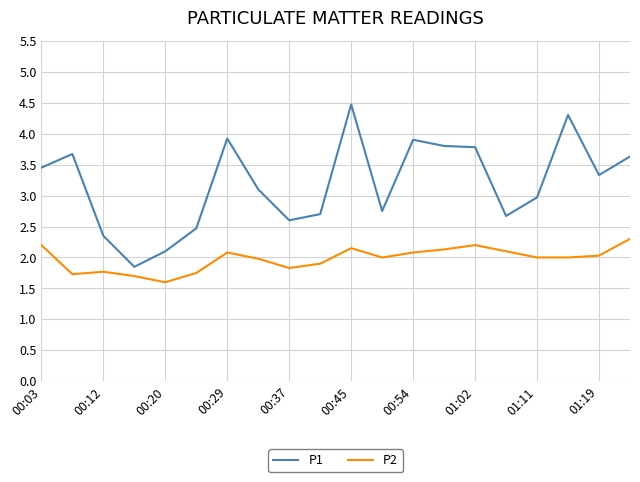

True or false: P2 and P1 intersect in this chart.

False